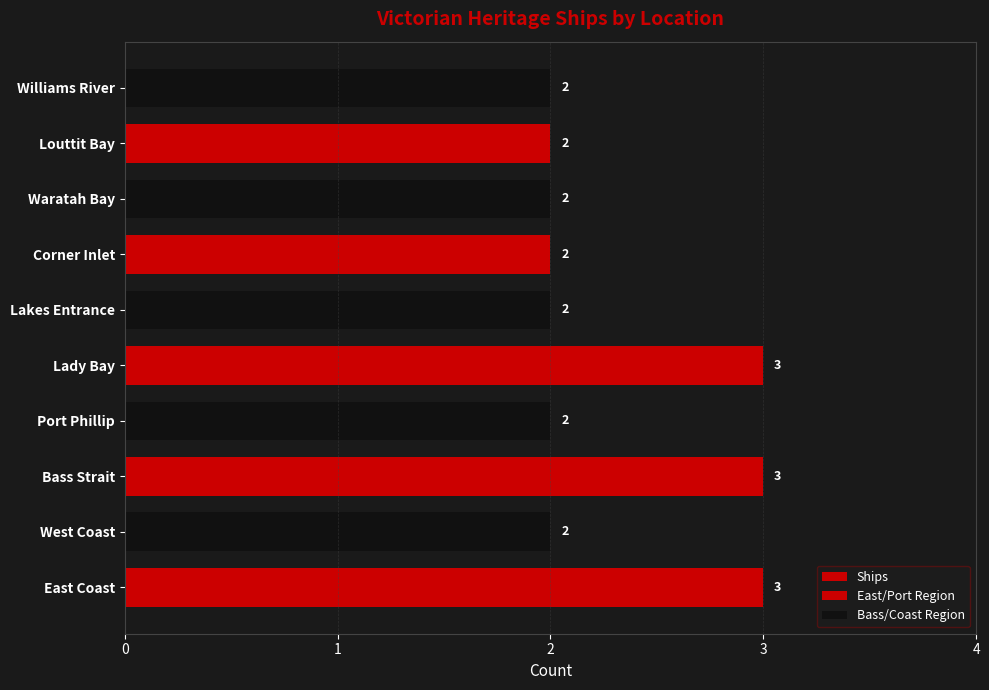

The chart shows a value of 2 at Corner Inlet. True or false?

True